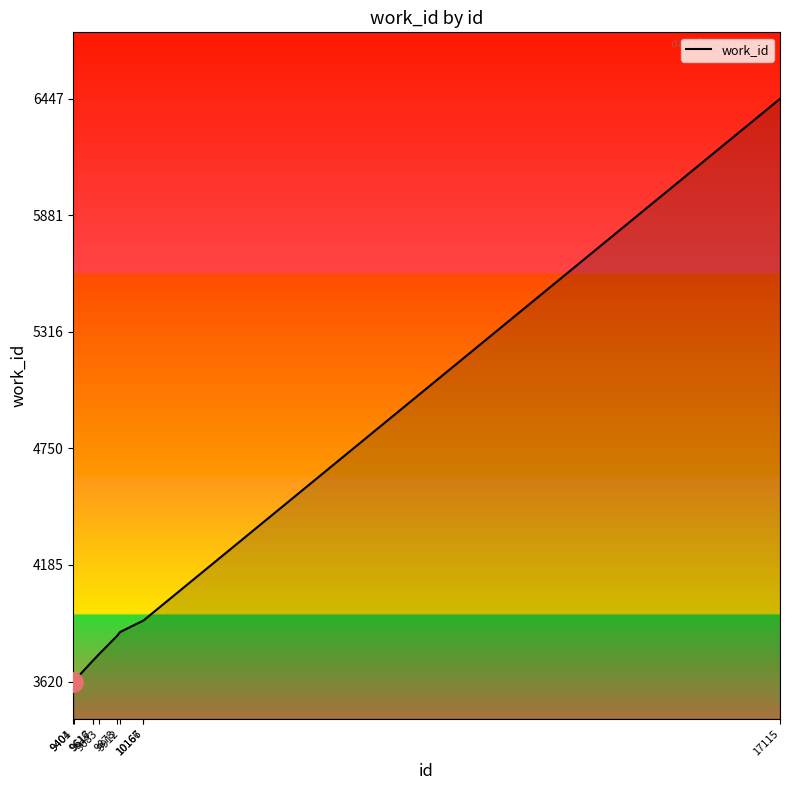

What is the minimum value shown in the chart?

3620